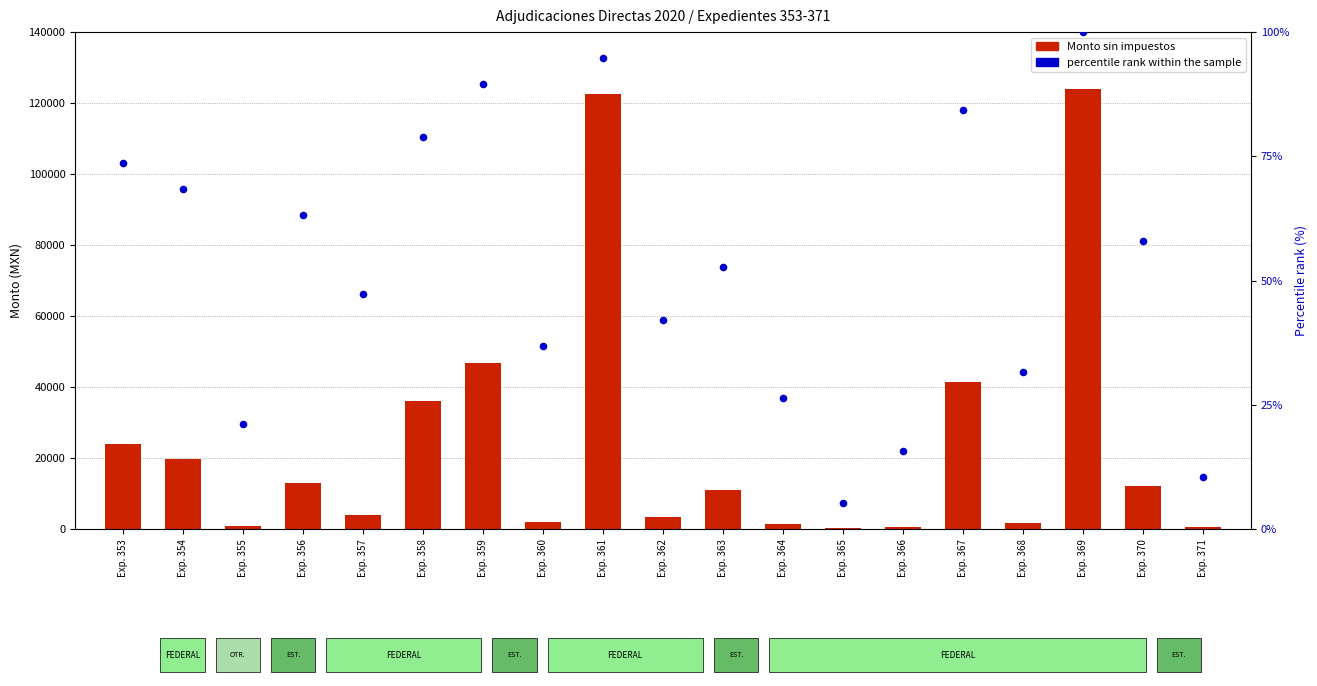

What are all the series names shown in the legend?

Monto sin impuestos, percentile rank within the sample